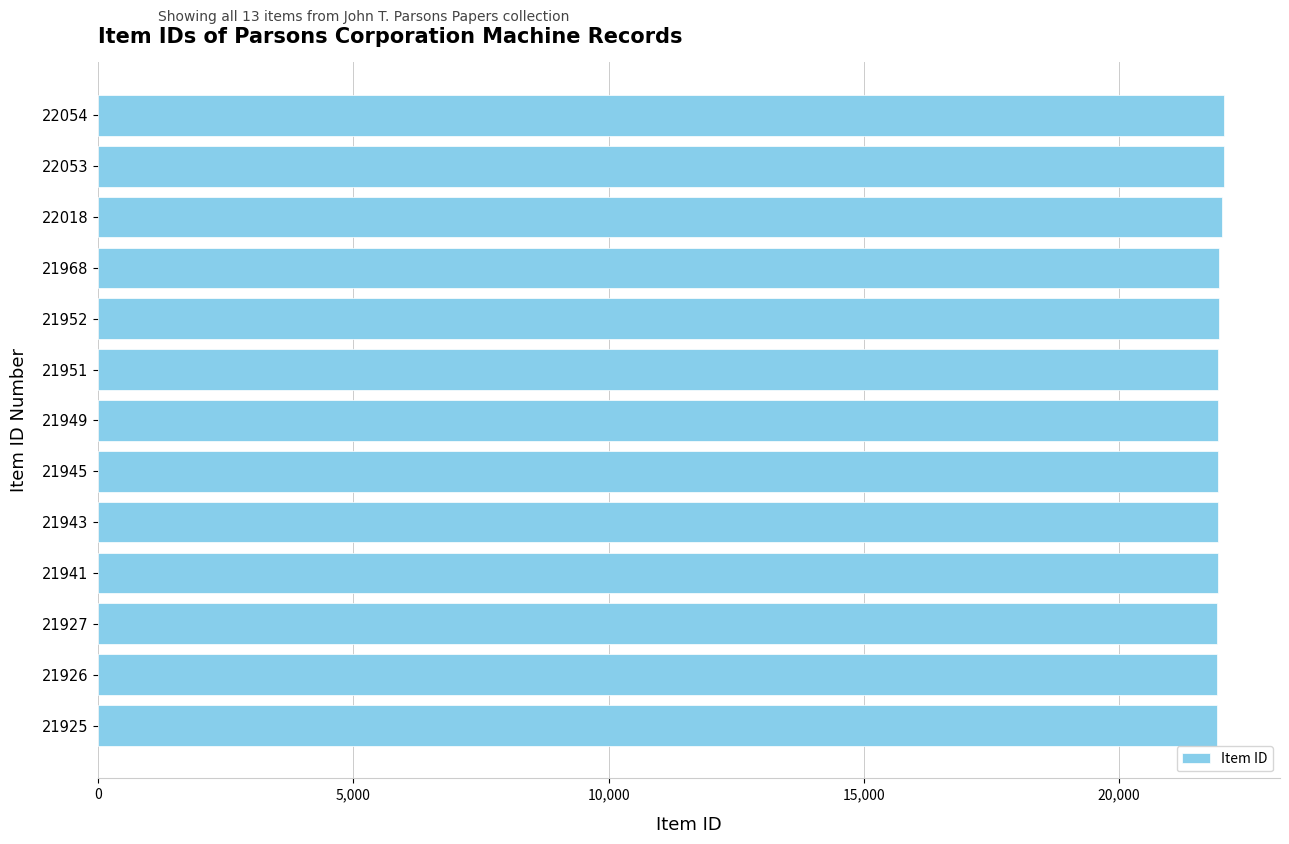

What is the ratio of the value at 21949 to the value at 22054?

1.0